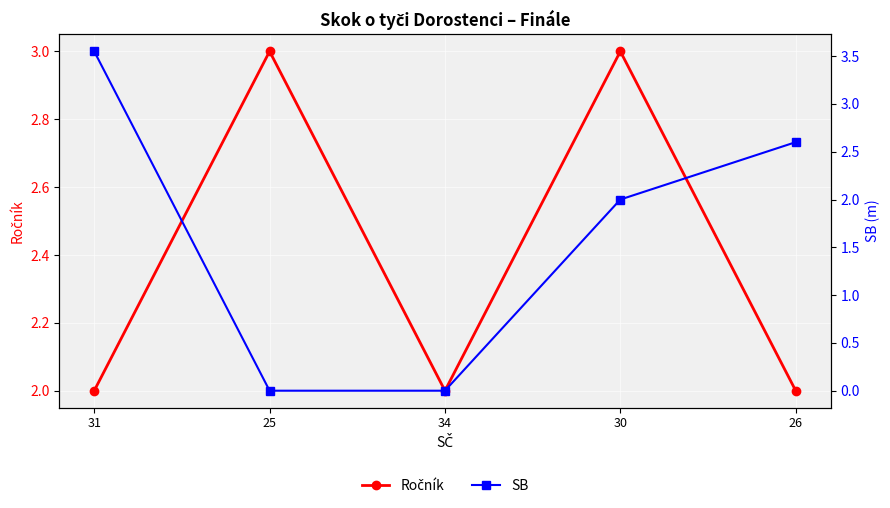

Count the number of categories in the chart.

5